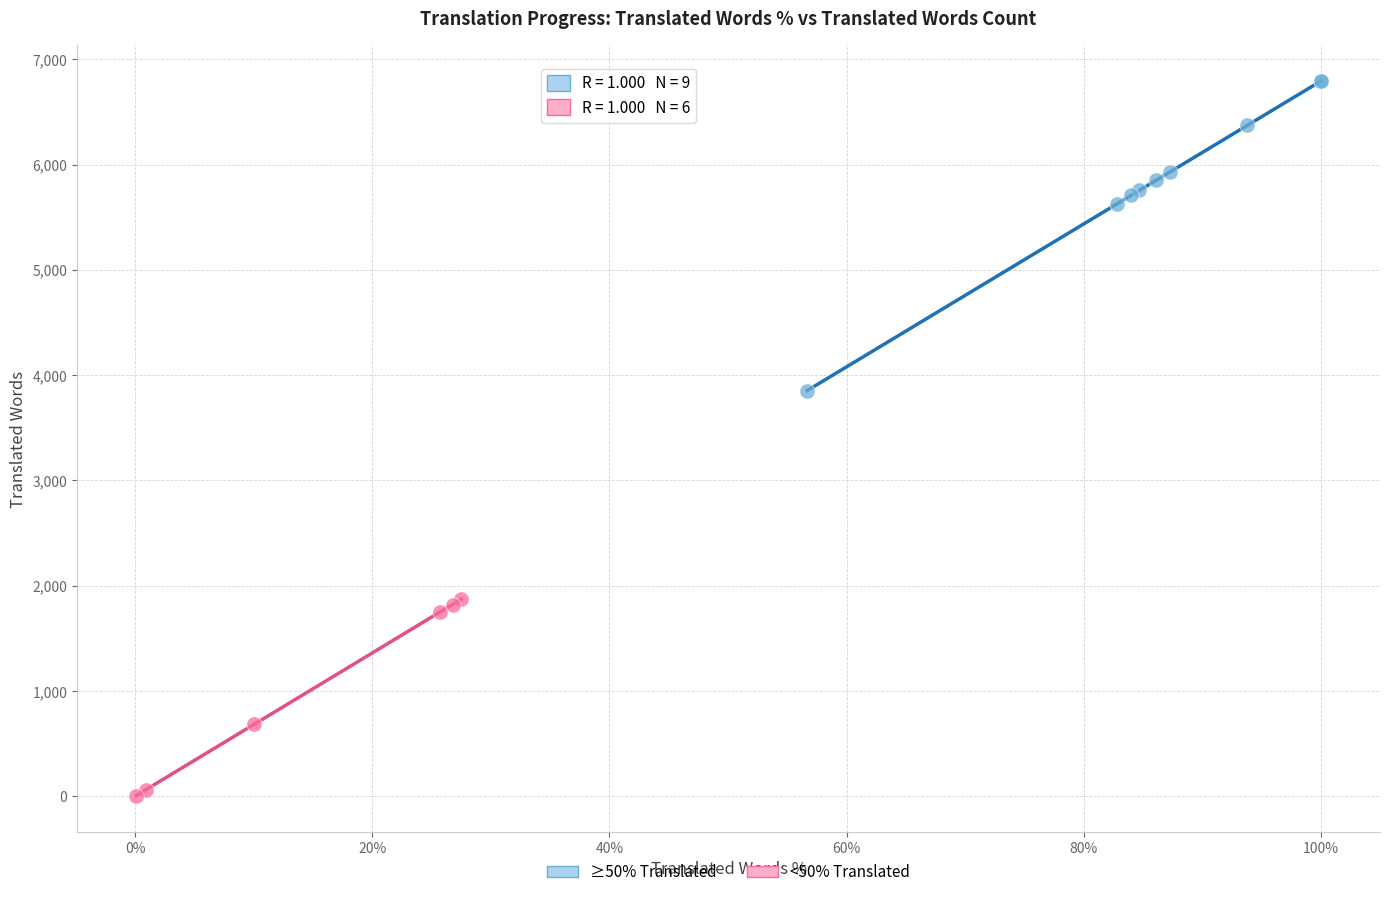

Which series contains the highest Y value?

≥50% Translated